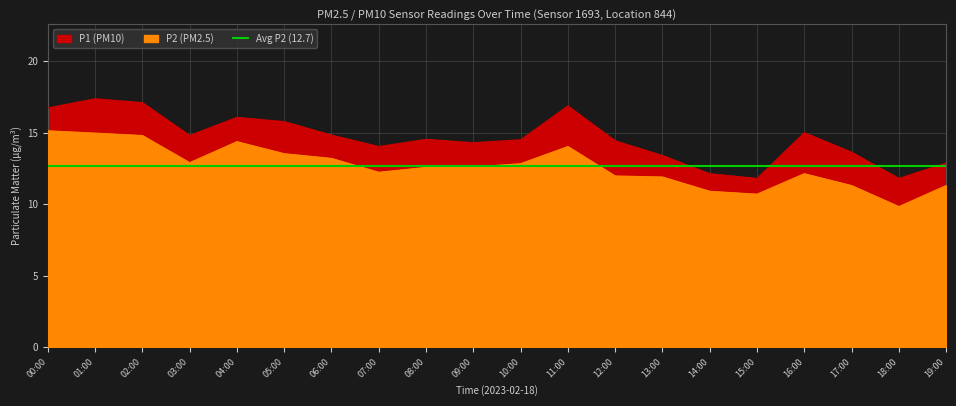

True or false: P1 and P2 cross at least once.

False